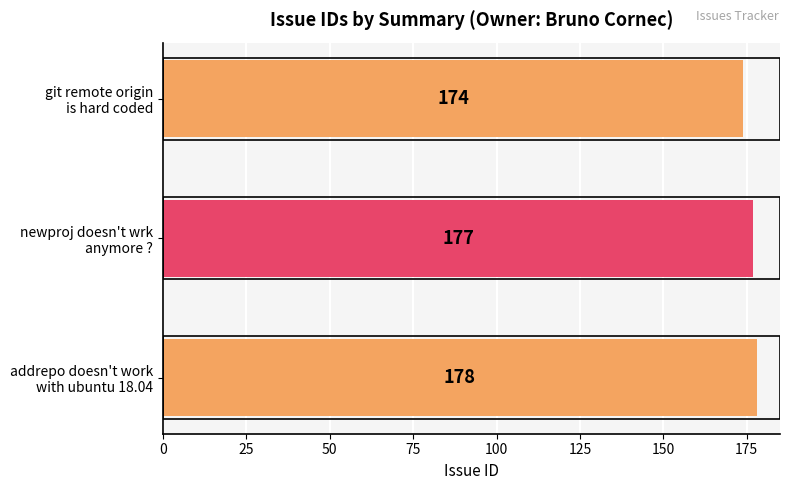

What is the difference between the maximum and second lowest values?

1